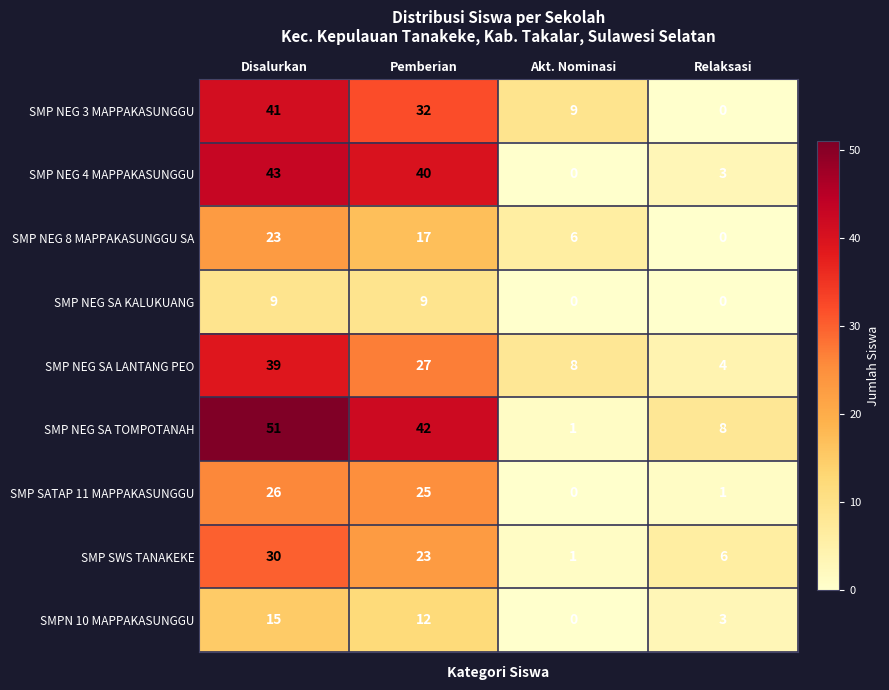

What is the spread (max minus min) of values at Akt. Nominasi?

9